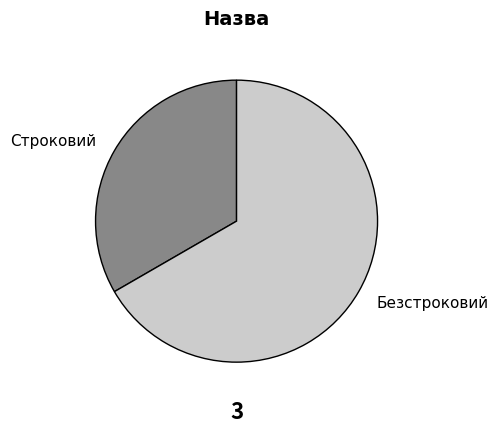

Which category accounts for the majority?

Безстроковий